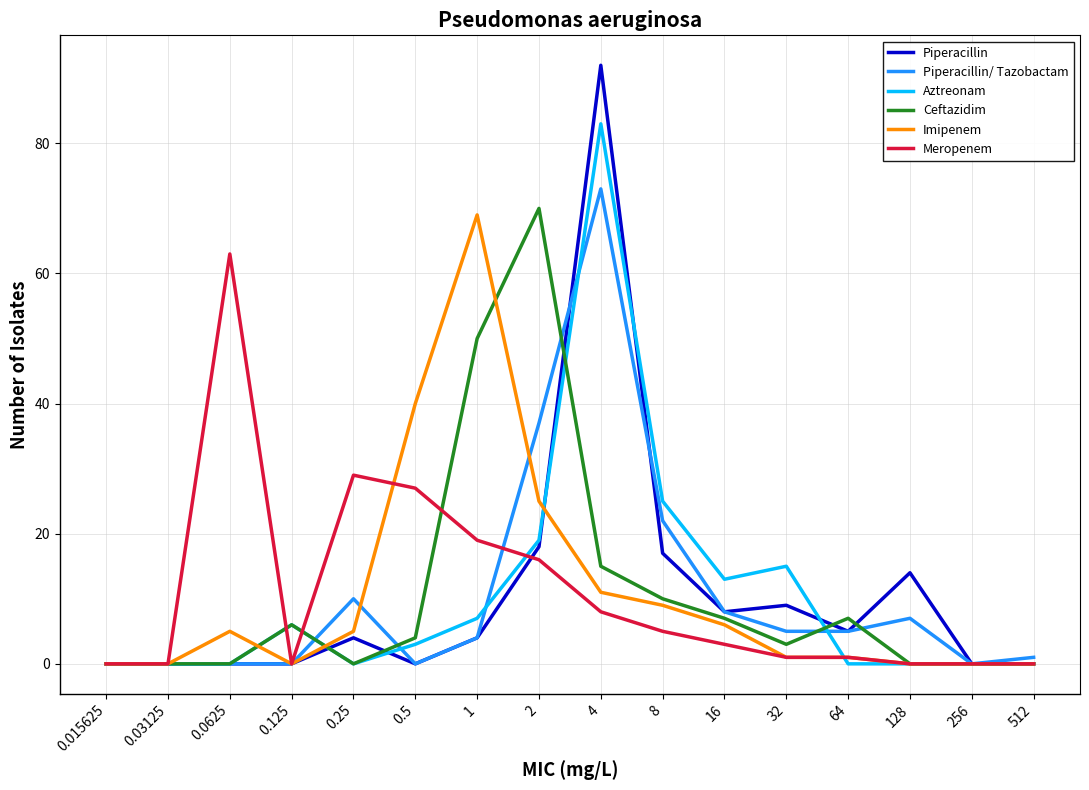

Which series changed the most between 0.125 and 8?

Piperacillin/ Tazobactam